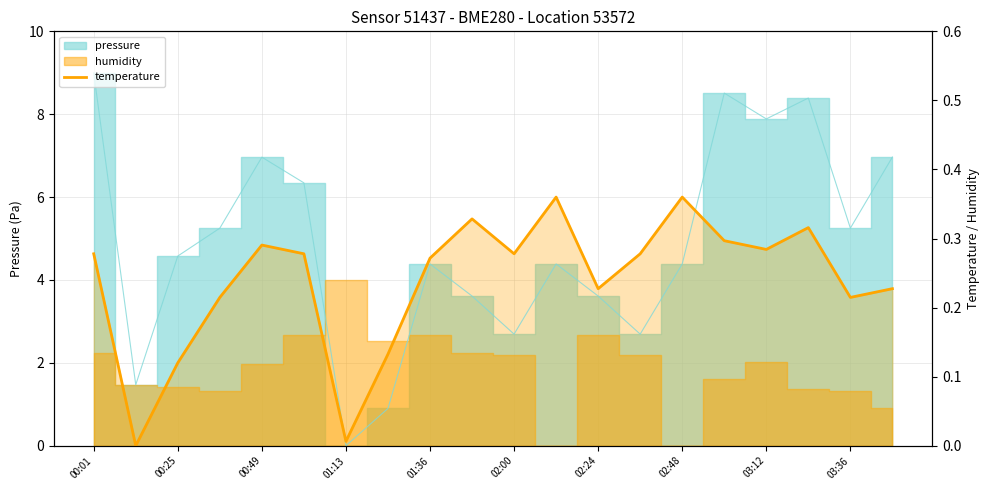

At which label does the data first exceed 4?

00:01